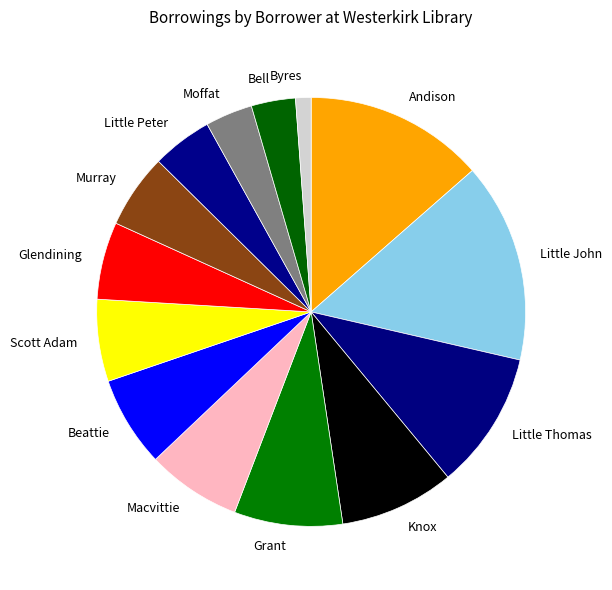

Which slice is the smallest?

Byres